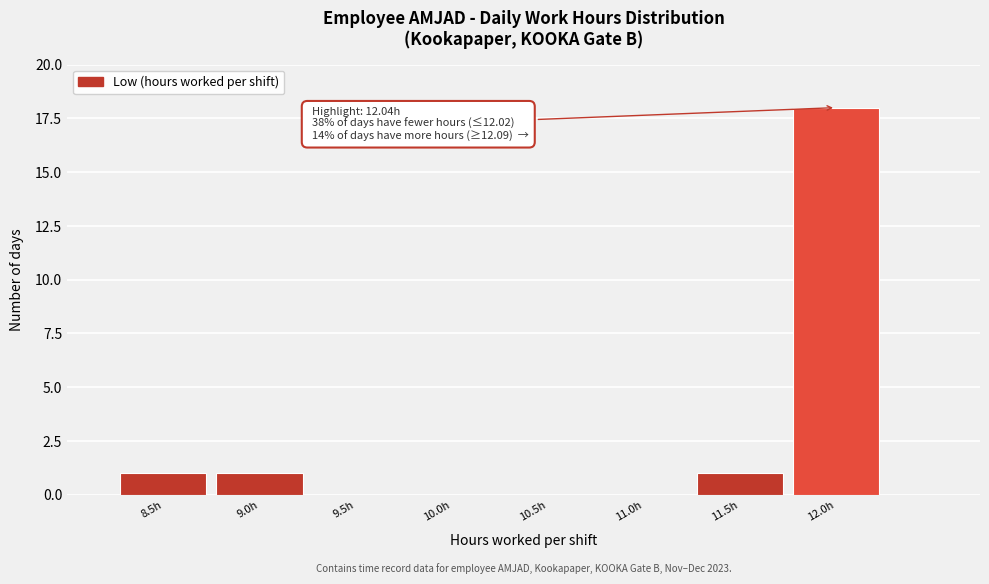

Reading left to right, what are all the values shown in this chart?

8.5h=1	9.0h=1	9.5h=0	10.0h=0	10.5h=0	11.0h=0	11.5h=1	12.0h=18